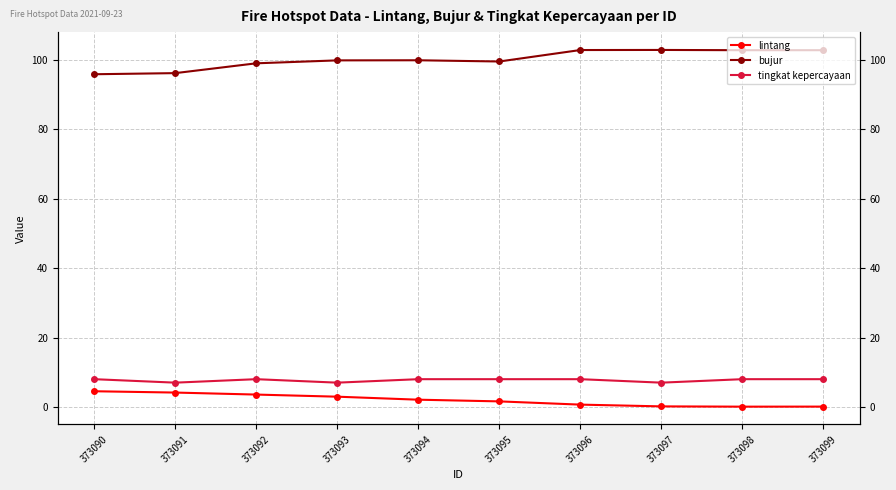

What is the difference between the lintang values at 373096 and 373097?

0.5